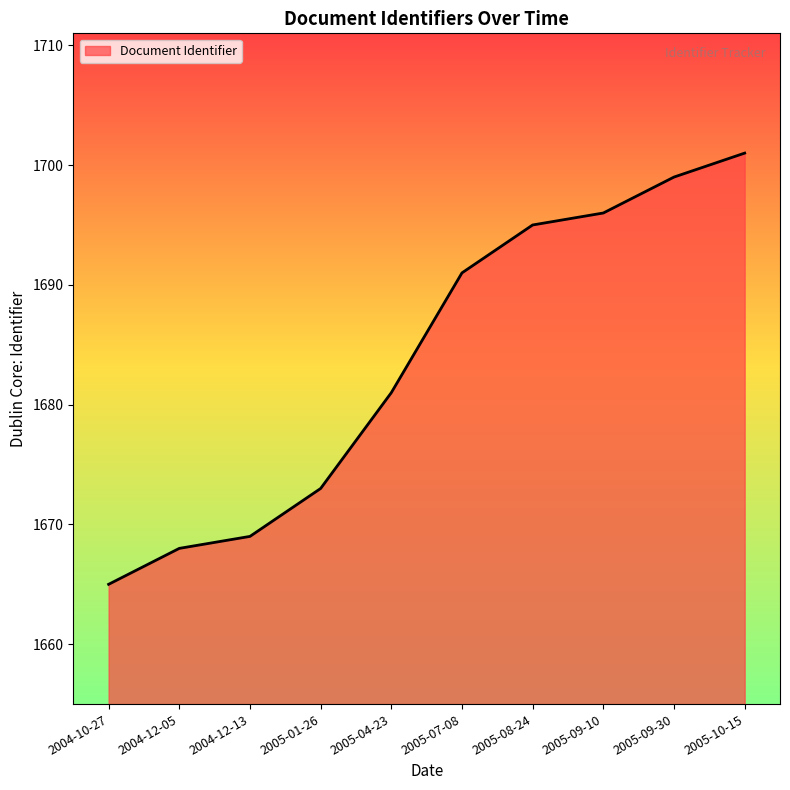

What is the ratio of the value at 2004-10-27 to the value at 2004-12-05?

1.0